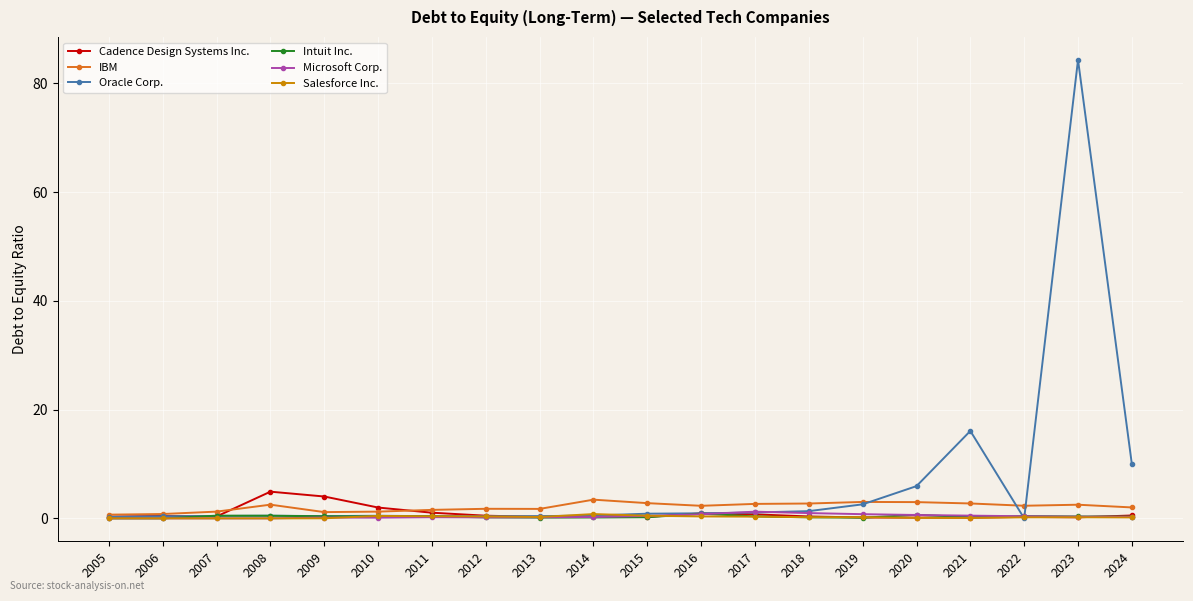

Which series has the largest range (max minus min)?

Oracle Corp.